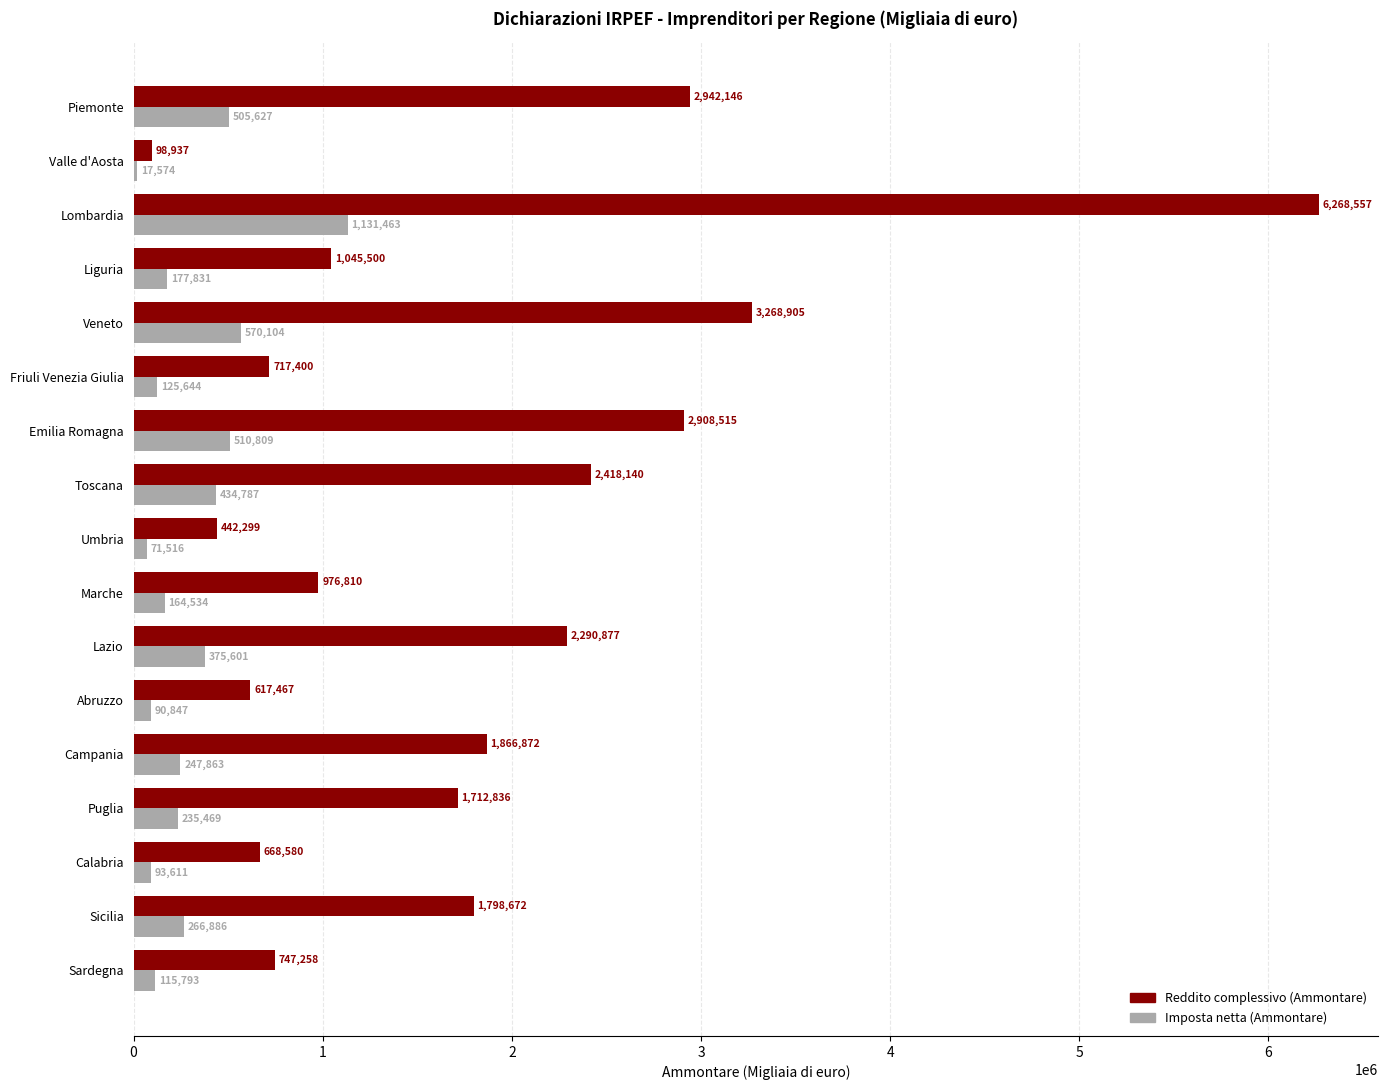

The value of Reddito complessivo (Ammontare) at Friuli Venezia Giulia is 352783. True or false?

False